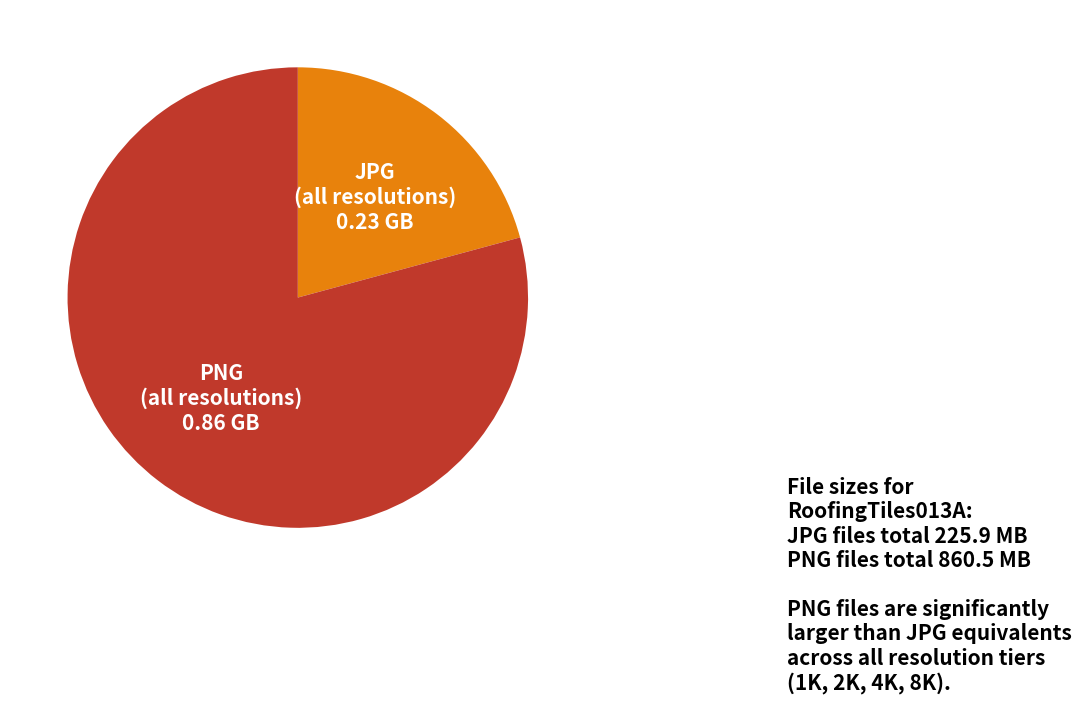

Which category has the biggest portion of the pie?

PNG (all resolutions)